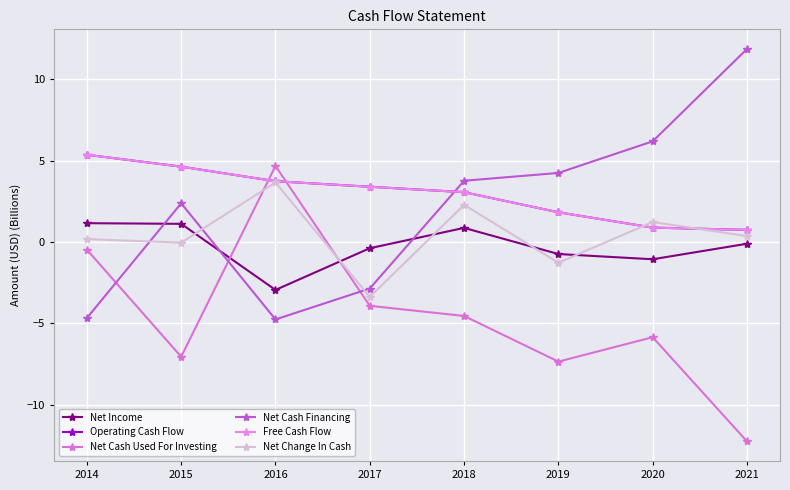

What value does the Net Cash Used For Investing series have at 2015?

-7.0